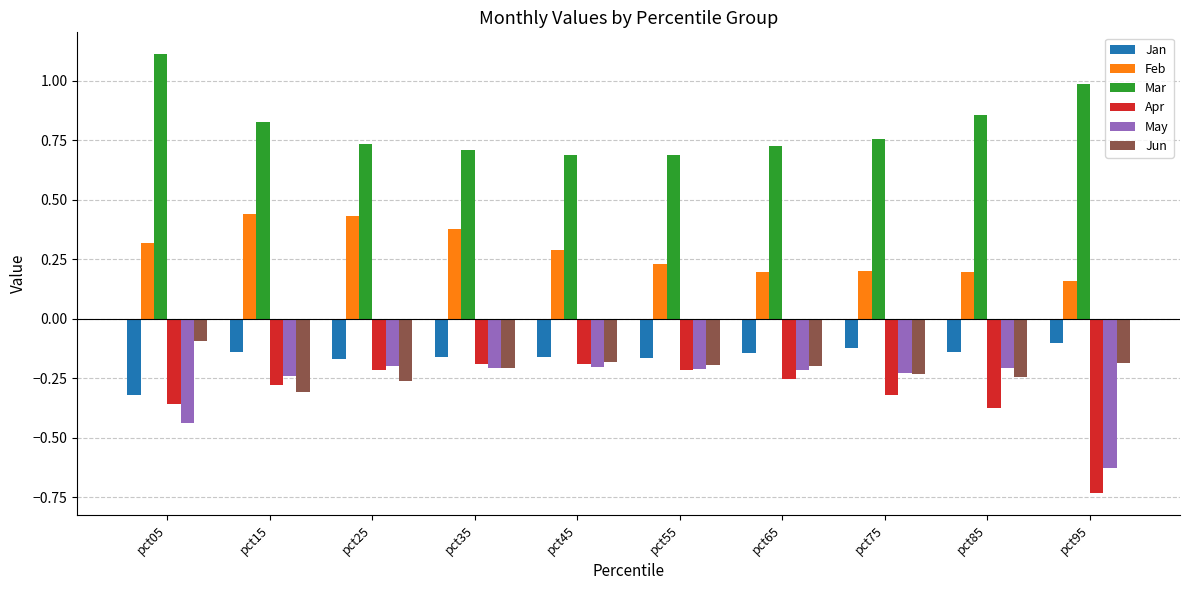

At pct05, list the series in order from smallest to largest.

May, Apr, Jan, Jun, Feb, Mar